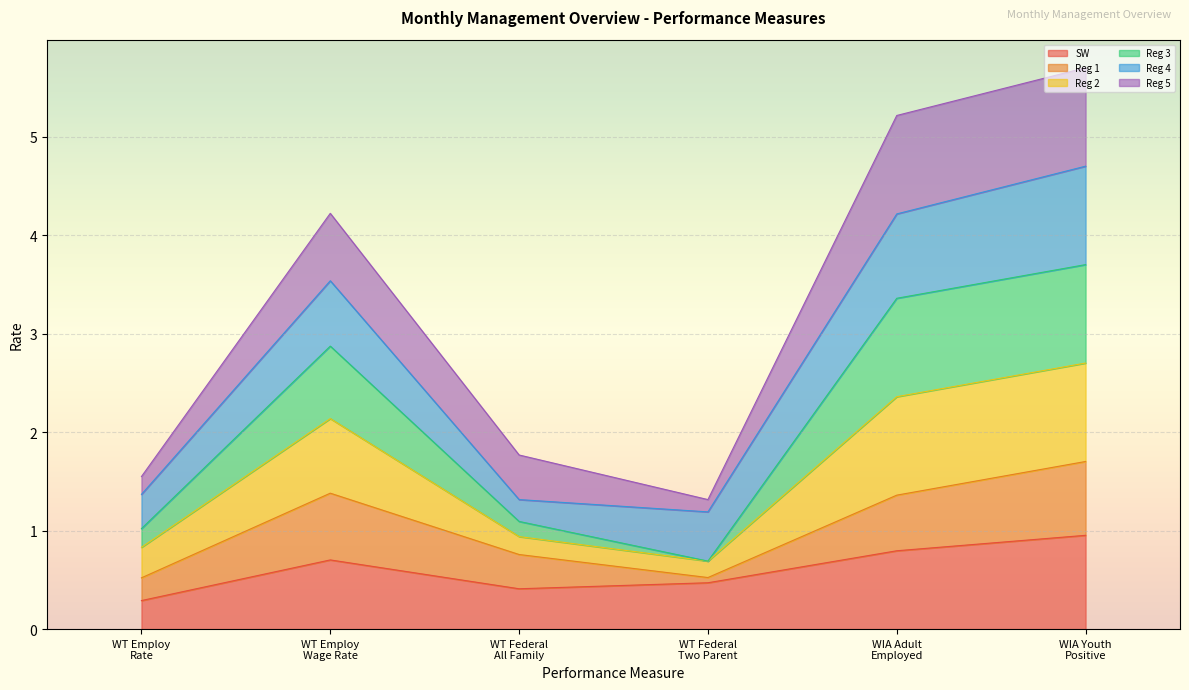

Does the chart display data point markers on the line(s)?

No